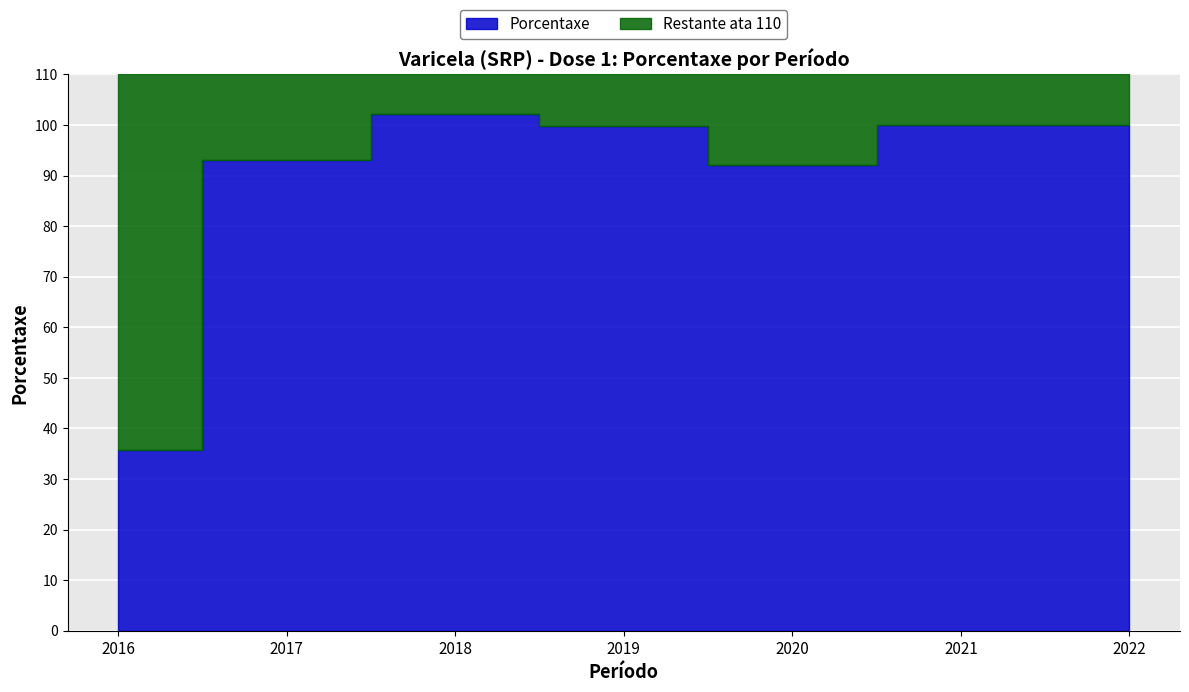

List the labels in order of value, largest first.

2018, 2021, 2022, 2019, 2017, 2020, 2016